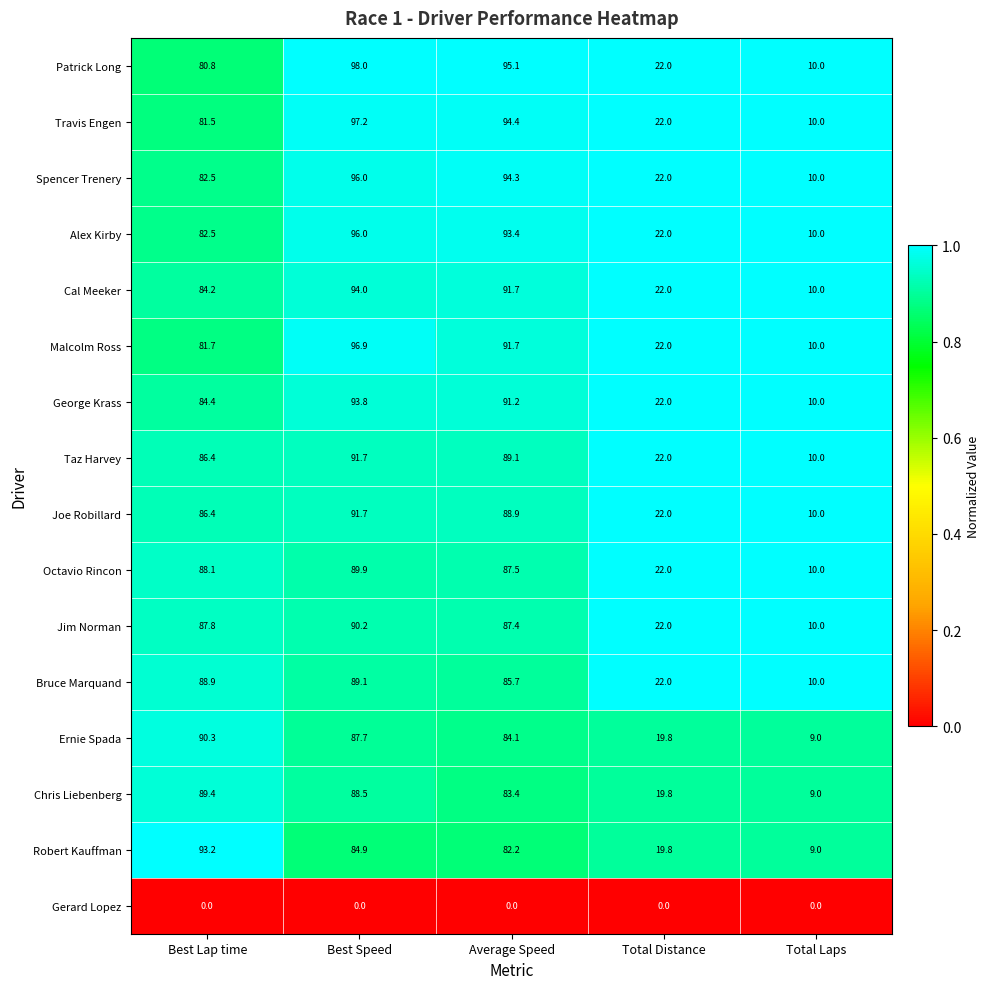

Which series has the largest total across all categories?

Patrick Long